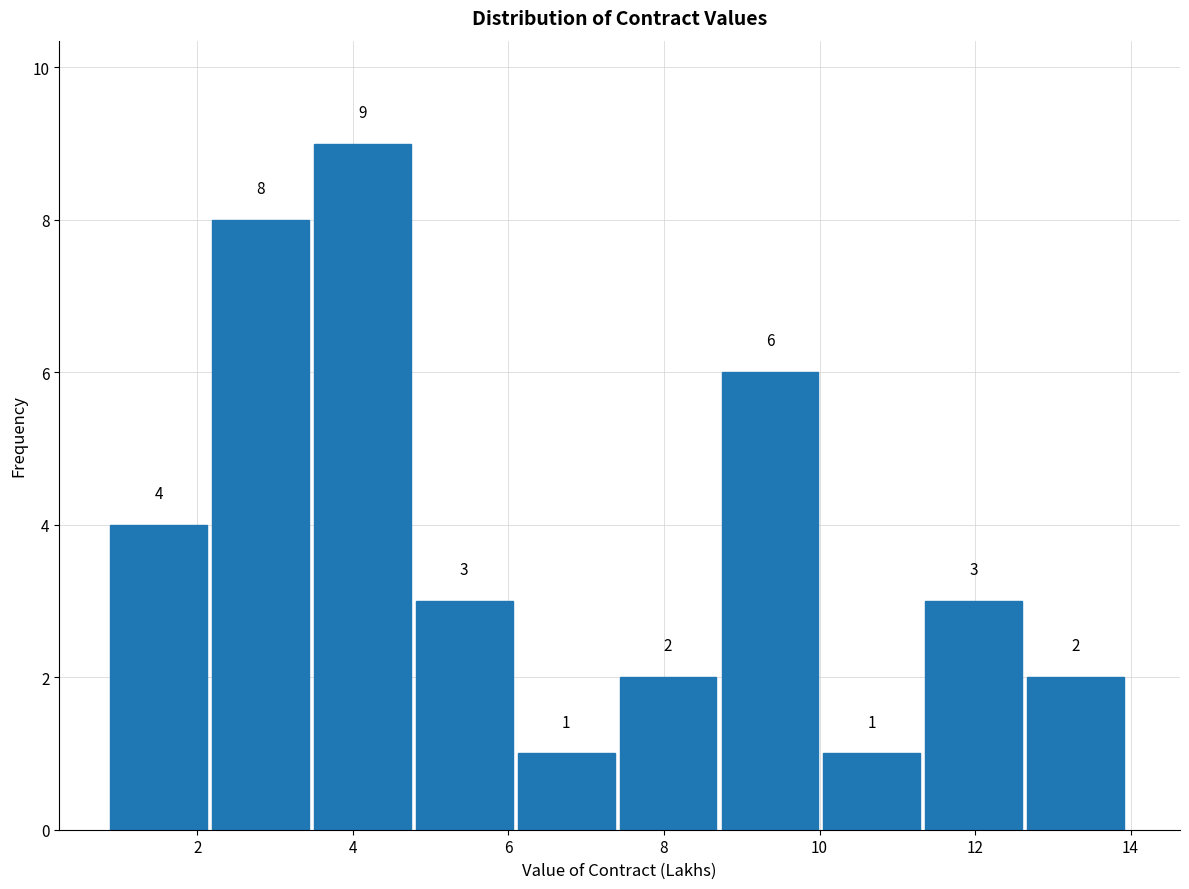

Over which range of the x-axis is the bar tallest?

3.6 to 4.8